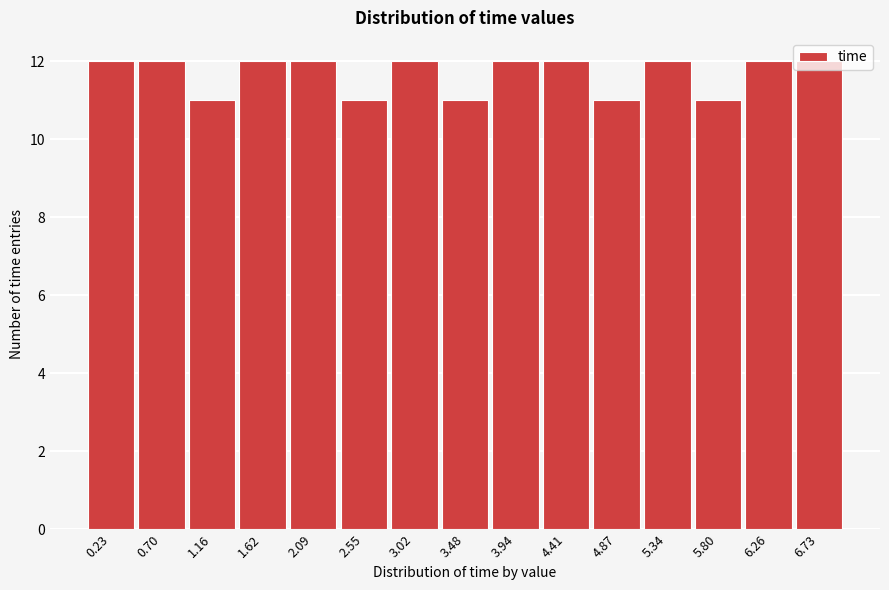

How tall is the bar that spans 2.80 to 3.25 on the x-axis? Neither the bar edges nor the heights are printed on the chart, so give them approximately, as read against the axes.

12